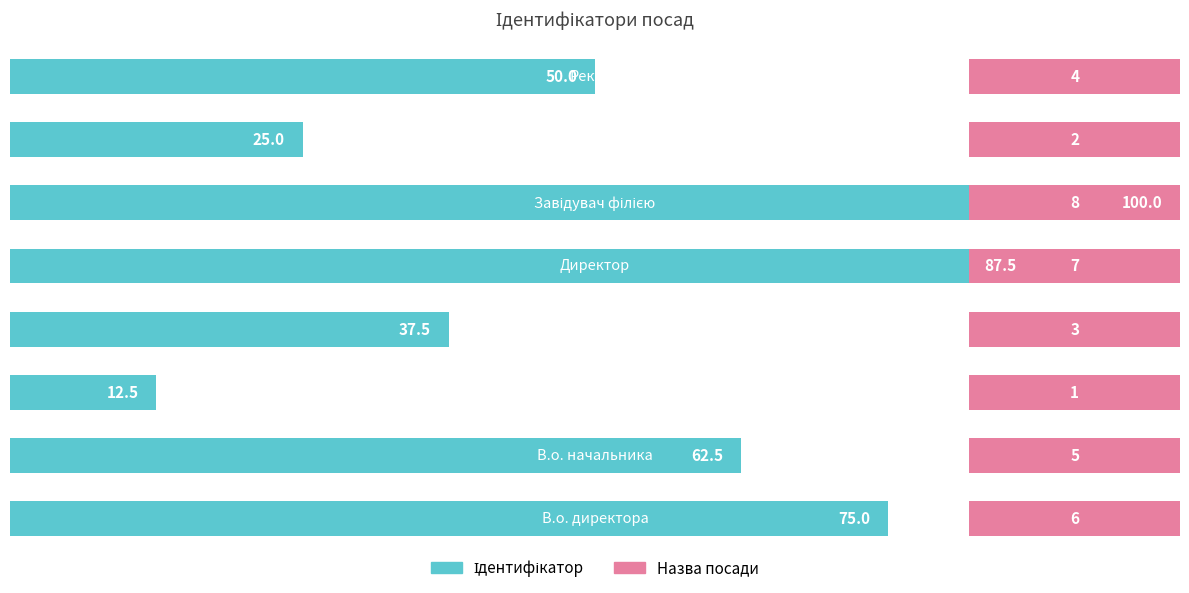

Reading left to right, list all the values displayed in this chart.

0=75.0	1=62.5	2=12.5	3=37.5	4=87.5	5=100.0	6=25.0	7=50.0